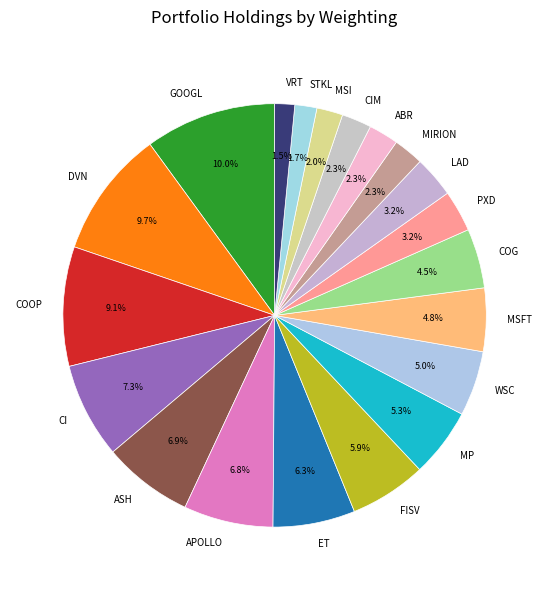

Between DVN and ABR, which is larger?

DVN